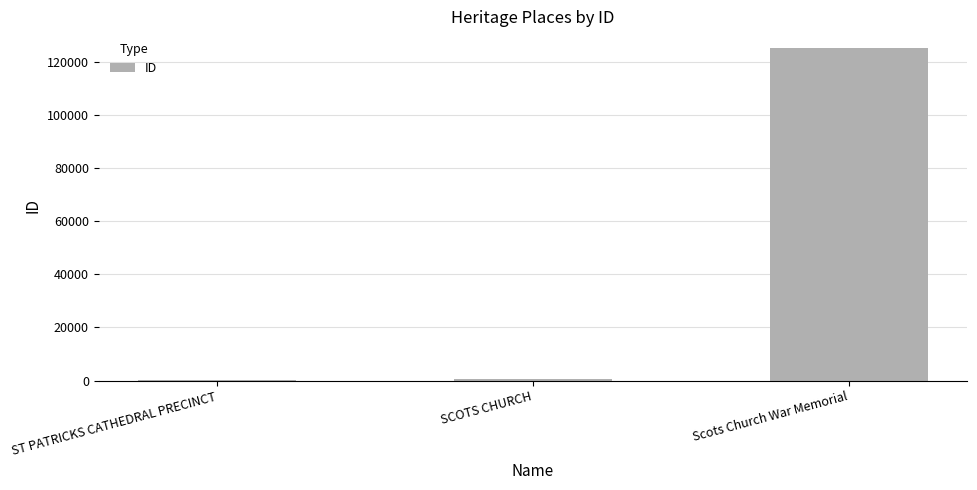

What is the change in value from SCOTS CHURCH to Scots Church War Memorial?

+124524